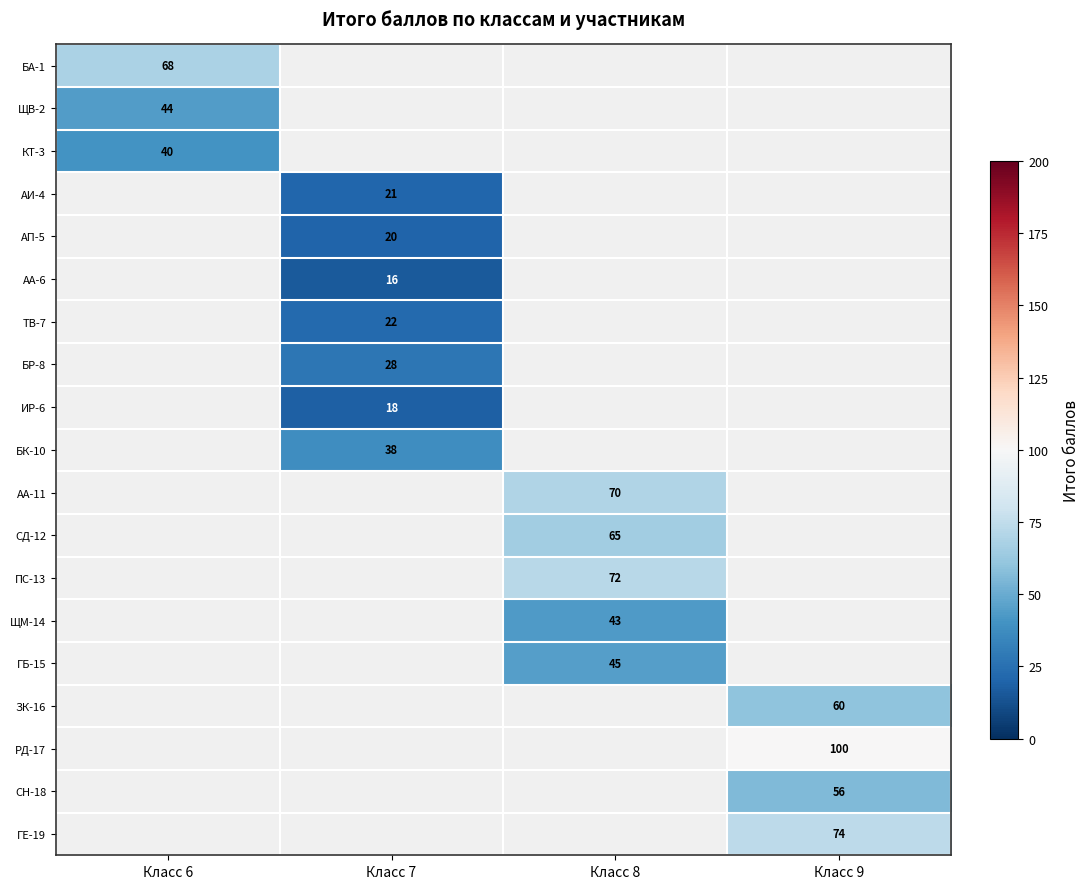

What is the greatest value displayed?

100.0